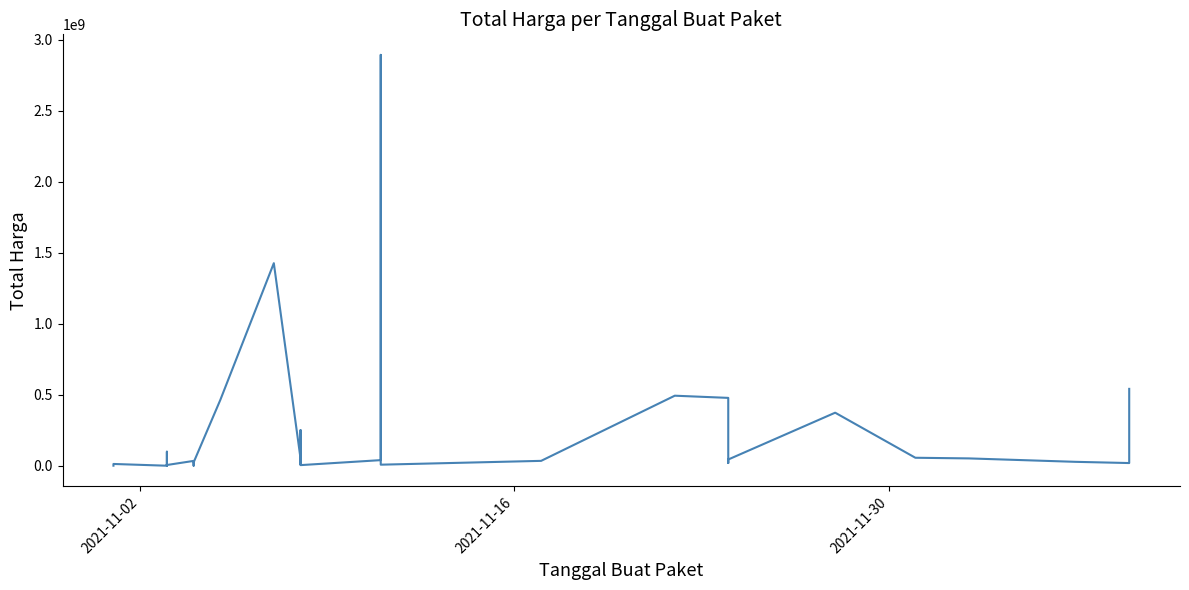

What is the average value?

214814202